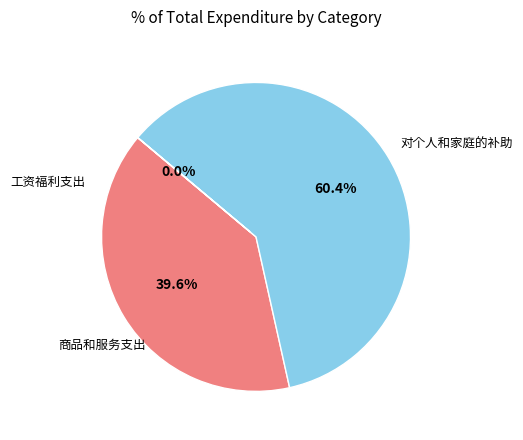

Is there a majority slice in this chart?

Yes